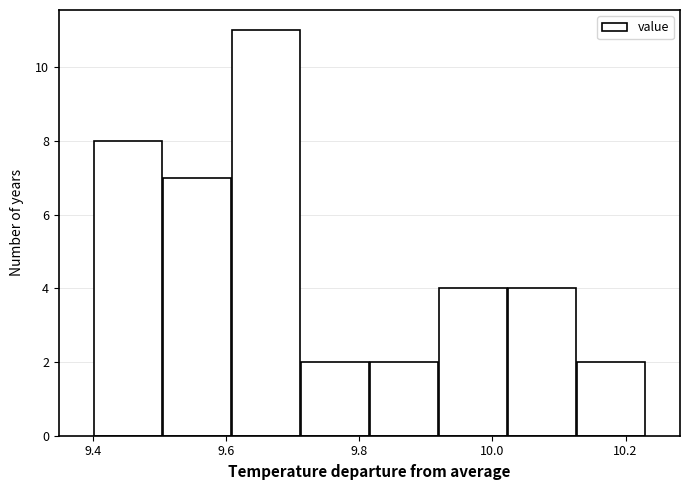

Reading left to right, transcribe this chart: for each bar, give the range it covers on the x-axis and its height. Neither the bar edges nor the heights are printed on the chart, so give them approximately, as read against the axes.

9.40 to 9.50: 8
9.50 to 9.60: 7
9.60 to 9.72: 11
9.72 to 9.82: 2
9.82 to 9.92: 2
9.92 to 10.02: 4
10.02 to 10.12: 4
10.12 to 10.24: 2